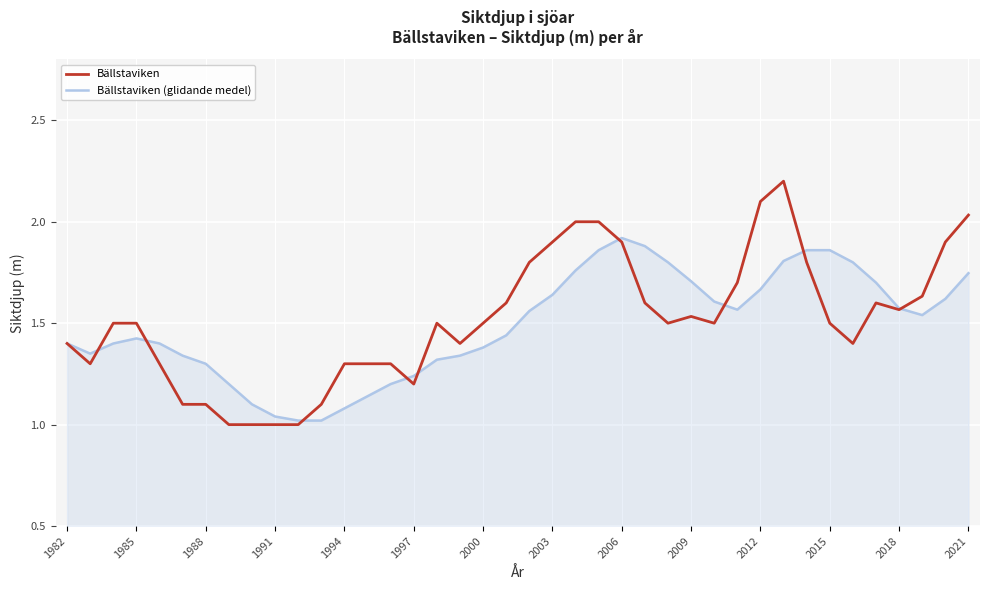

True or false: Bällstaviken and Bällstaviken (glidande medel) intersect in this chart.

True